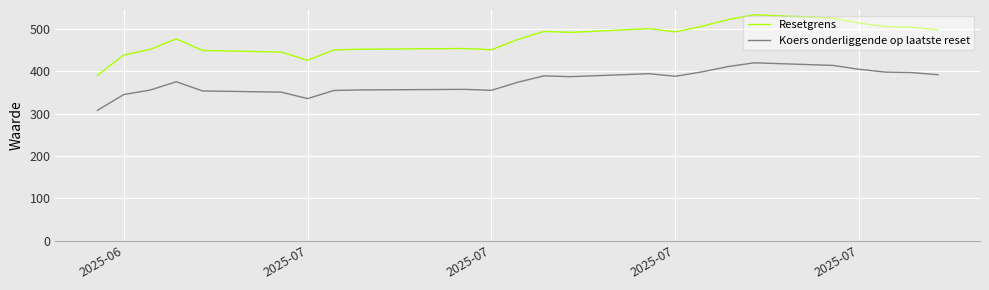

In Resetgrens, how many points are higher than both neighbors (excluding endpoints)?

5